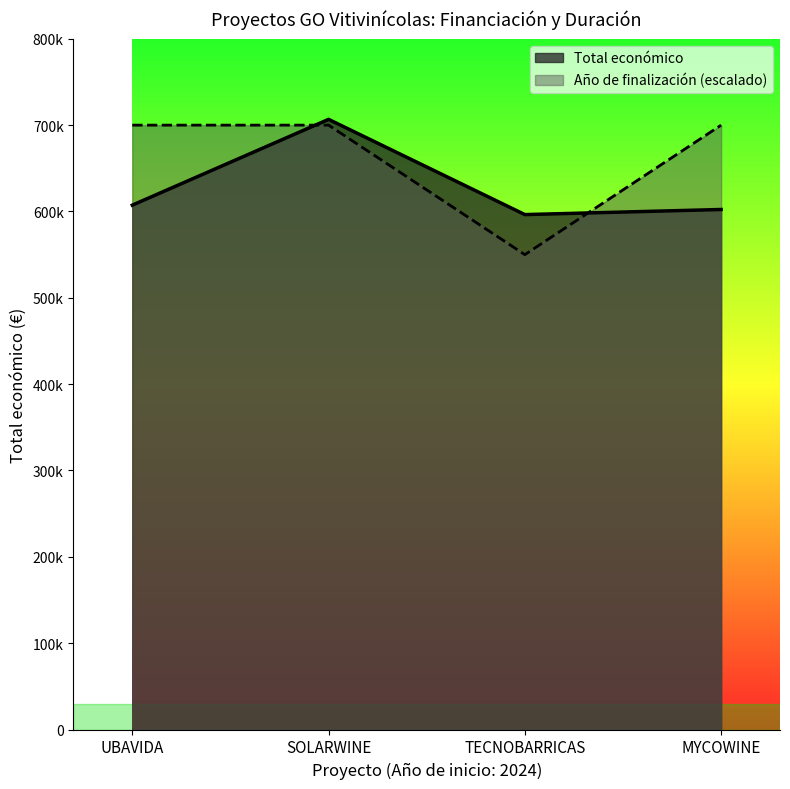

What position from the right is UBAVIDA?

4